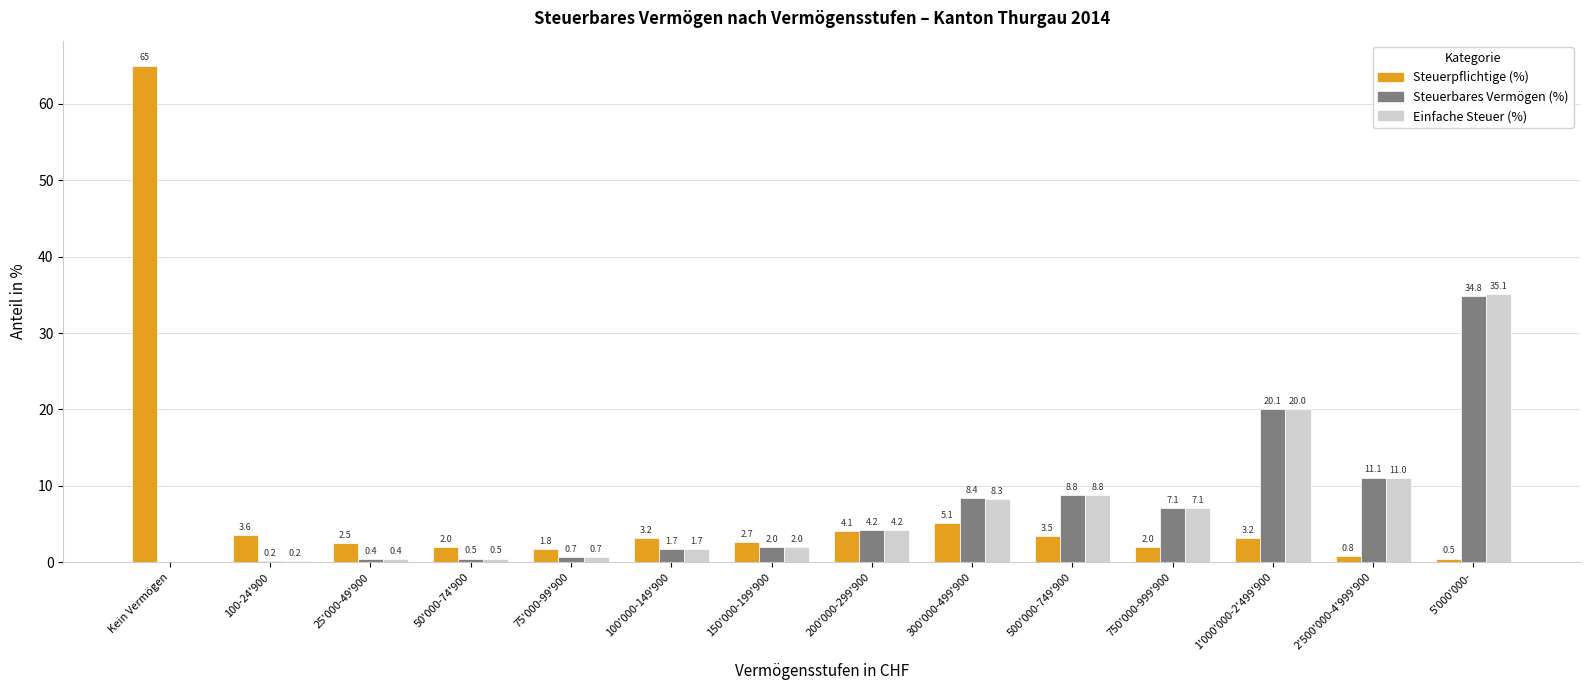

Are the bars grouped side by side (vs. stacked)?

Yes